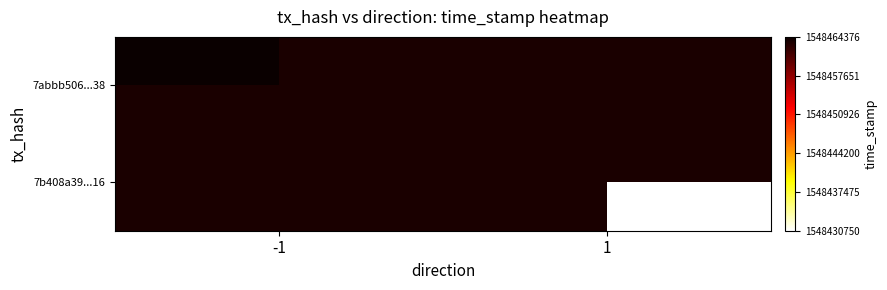

Count the number of data series in this chart.

2